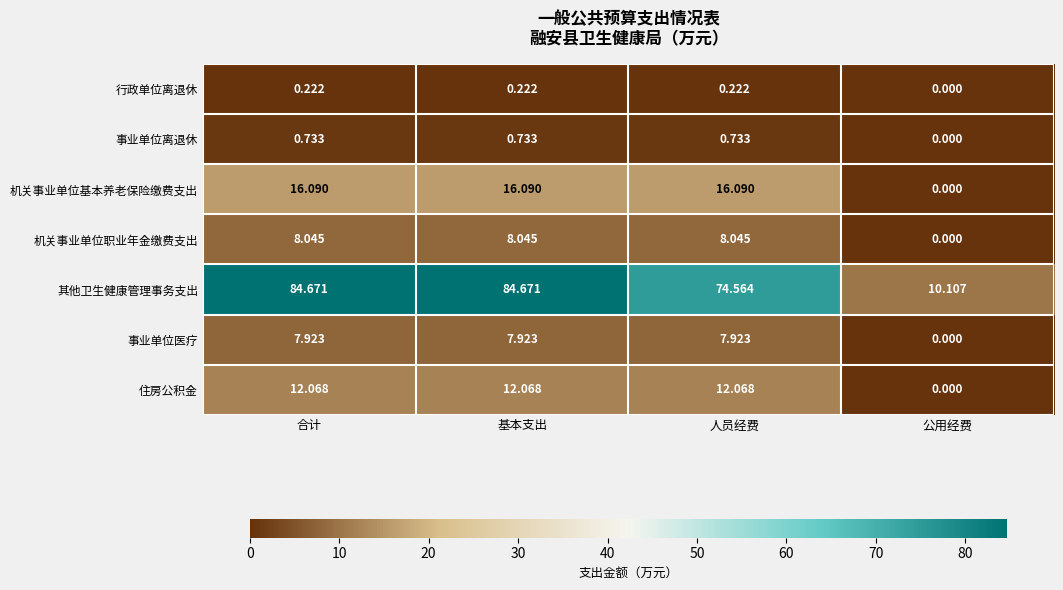

Between 人员经费 and 公用经费, which series saw the biggest shift?

其他卫生健康管理事务支出